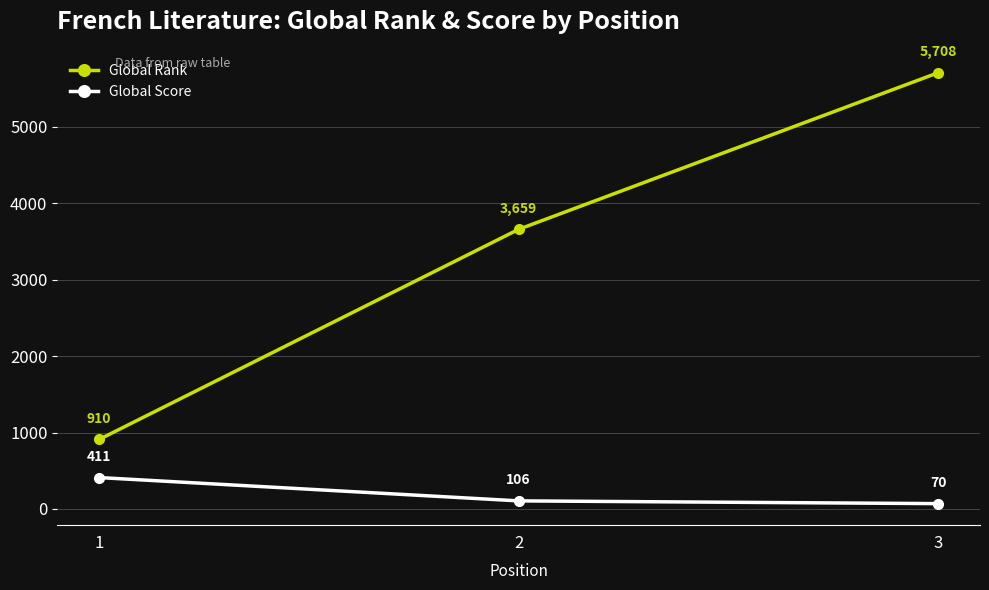

At which category is the sum across all series the highest?

3